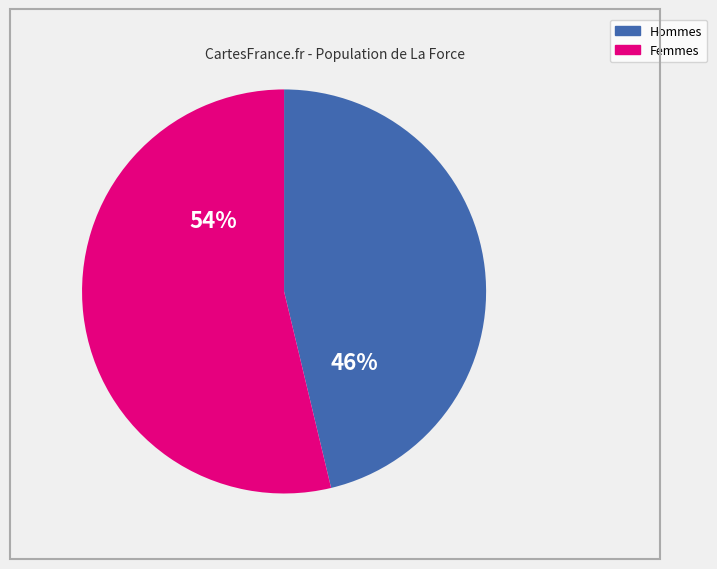

What percentage is the Hommes slice, to the nearest percent?

46%